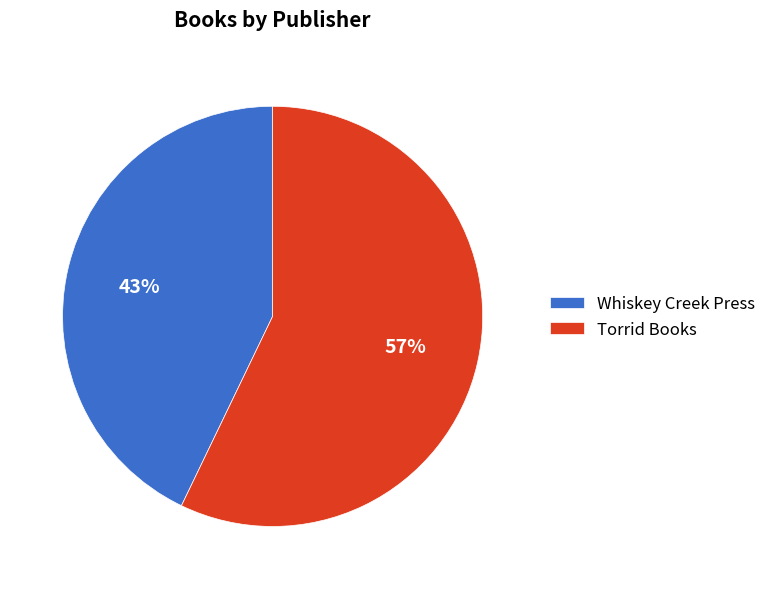

What is the largest slice in the pie chart?

Torrid Books